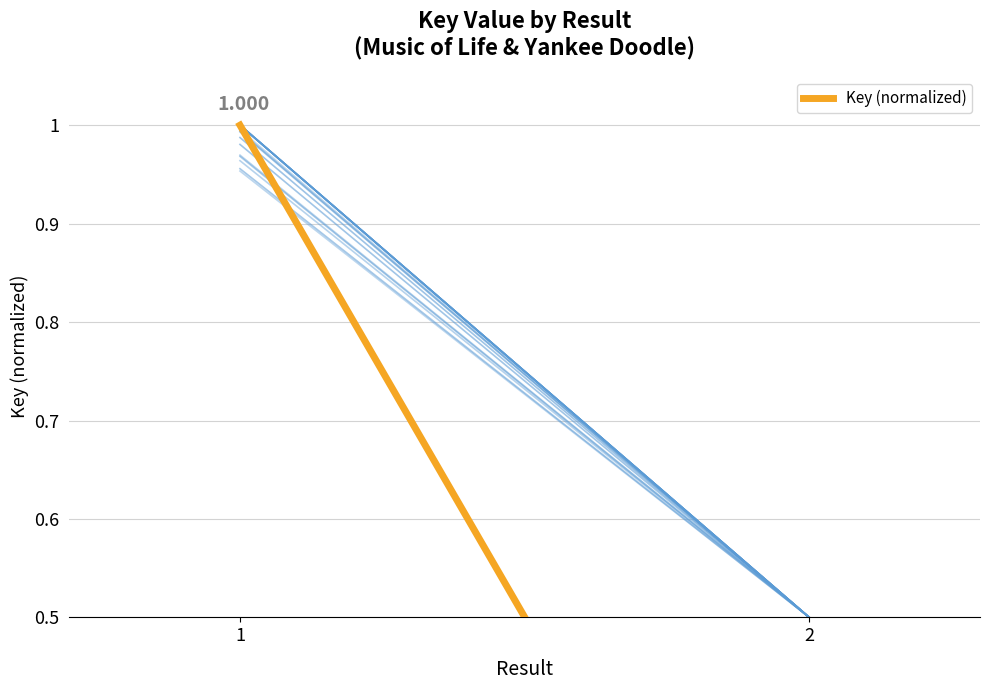

Rank the categories by value from lowest to highest.

2, 1